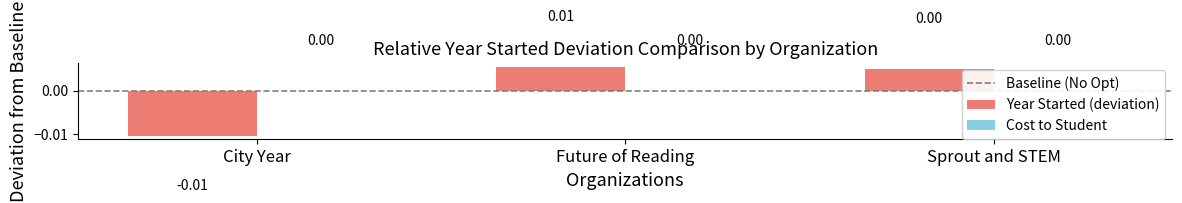

Are the bars grouped side by side (vs. stacked)?

No